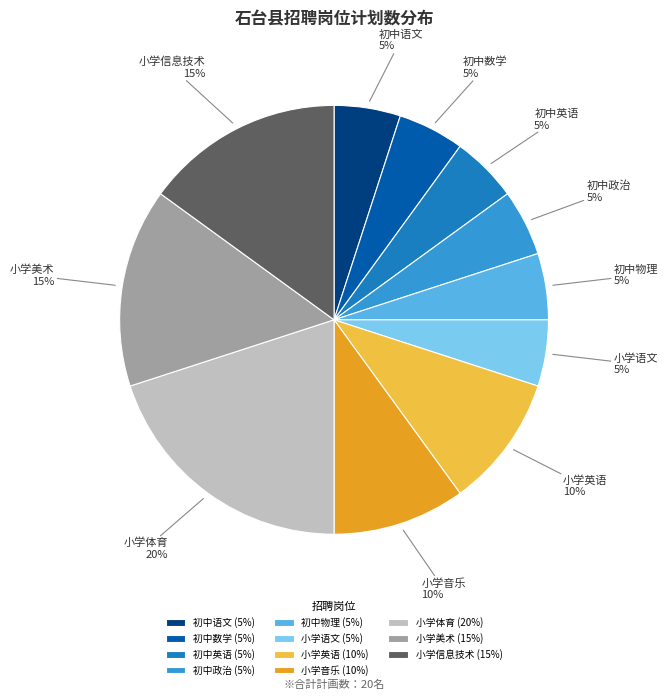

Is the sum of 小学音乐 and 初中语文 greater than half?

No